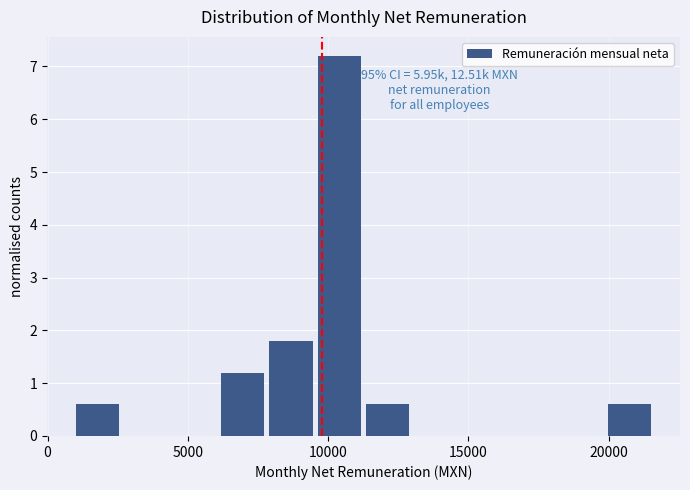

Around what value on the x-axis is the tallest bar? Give the approximate position of its centre, as read against the axis.

10500